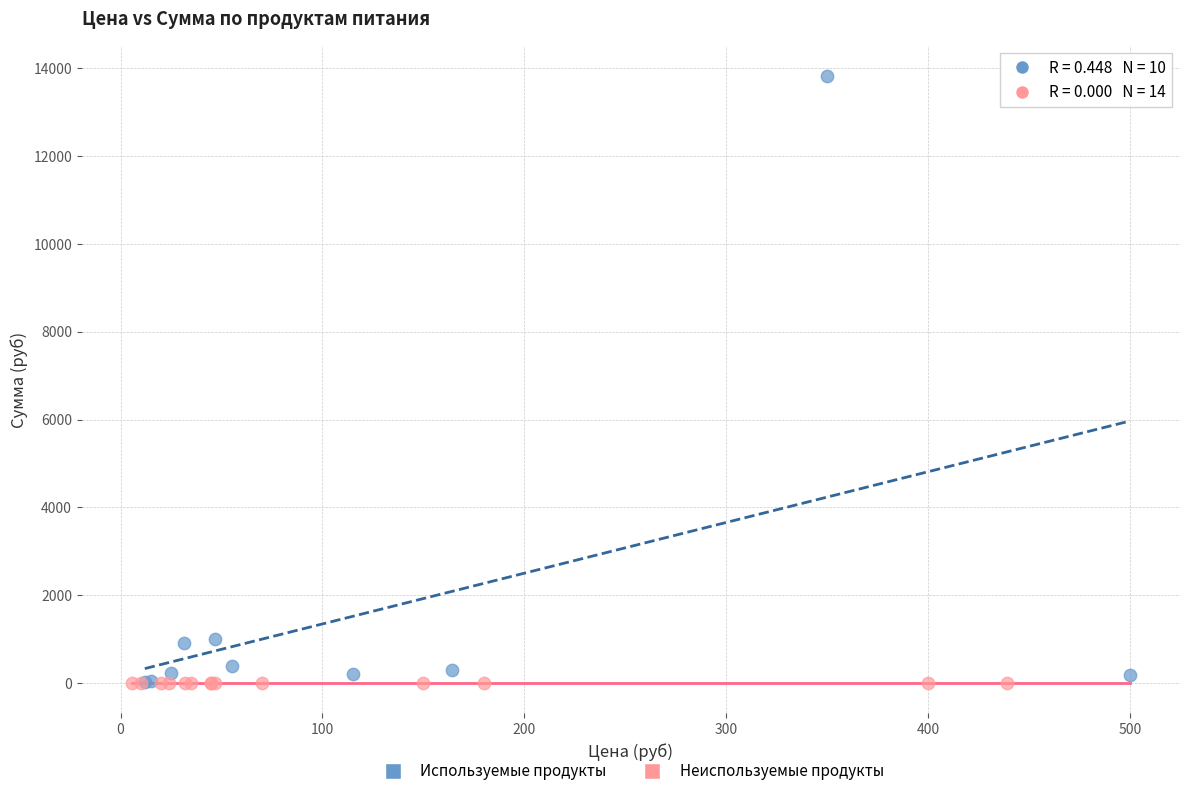

Which series contains the highest Y value?

Используемые продукты